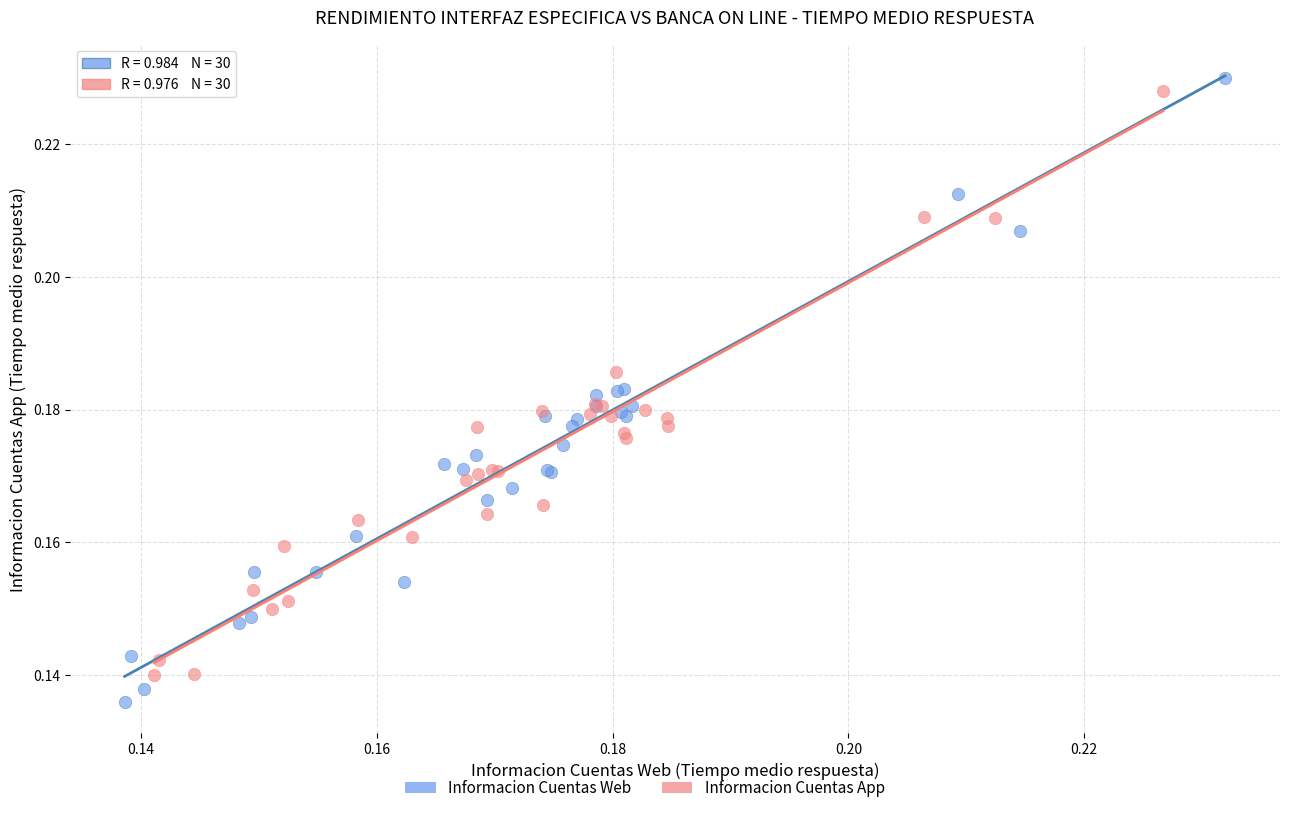

Which series has the largest Y range (max minus min)?

Informacion Cuentas Web